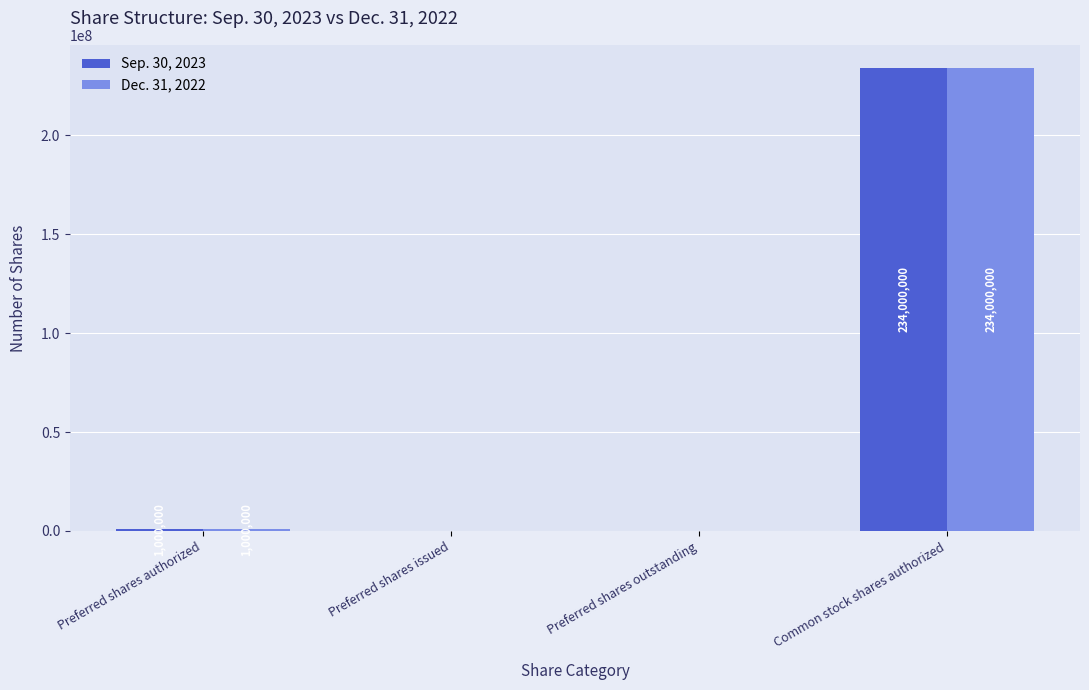

At which category is the sum across all series the highest?

Common stock shares authorized